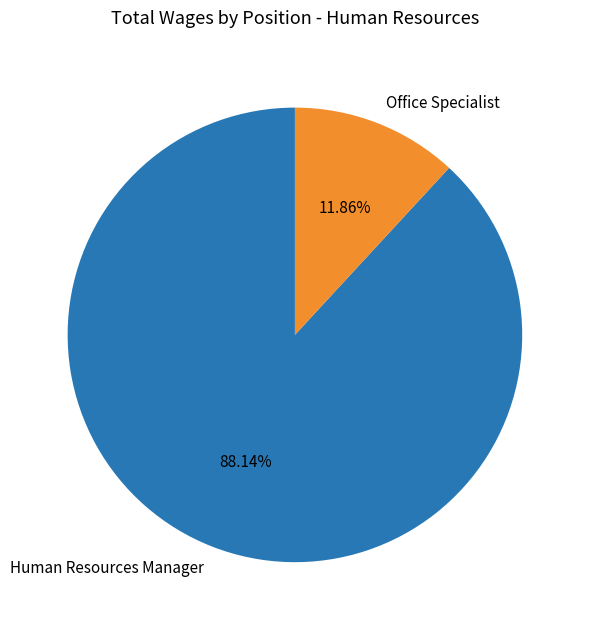

What is the smallest slice in the pie chart?

Office Specialist